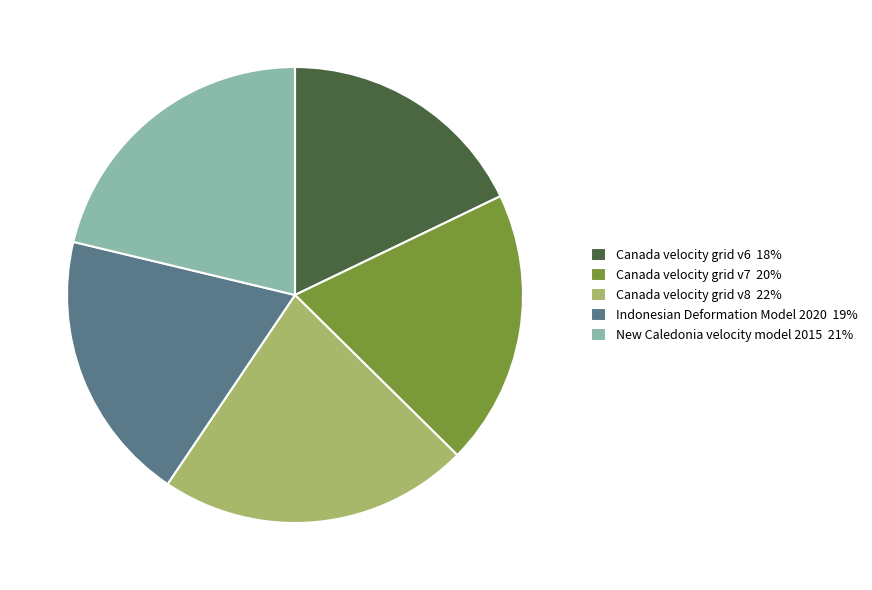

Which category has the biggest portion of the pie?

Canada velocity grid v8